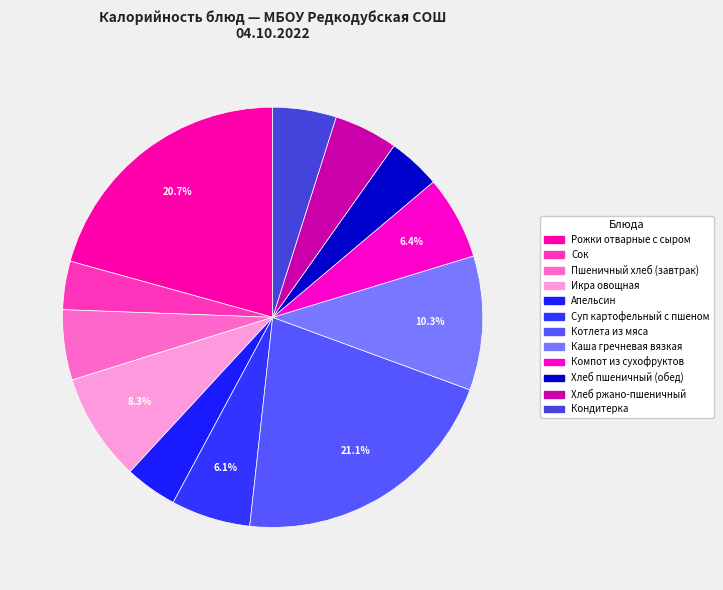

What portion of the pie excludes Рожки отварные с сыром?

79.3%